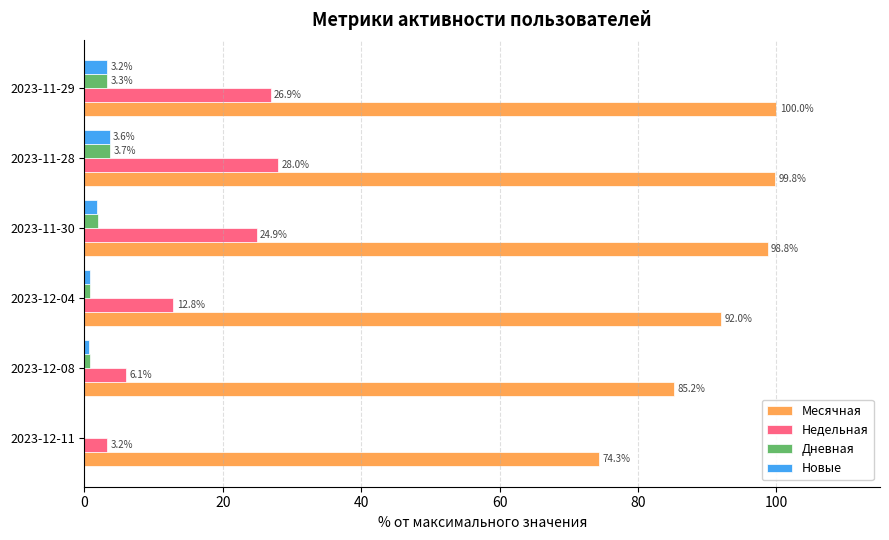

What is the greatest value displayed?

100.0